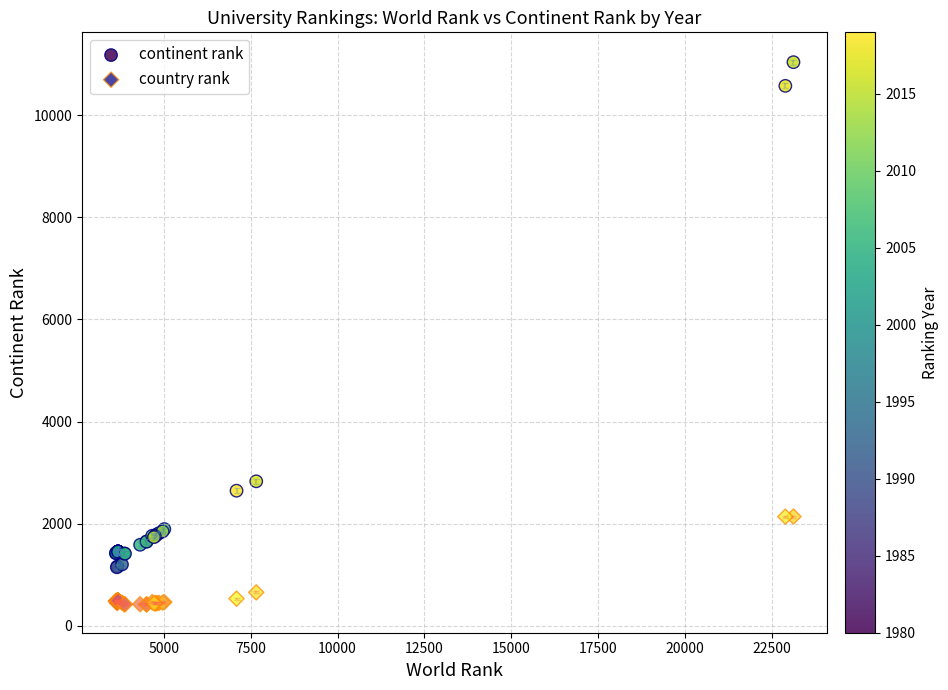

Across all series, what Y value is closest to 5729?

2828